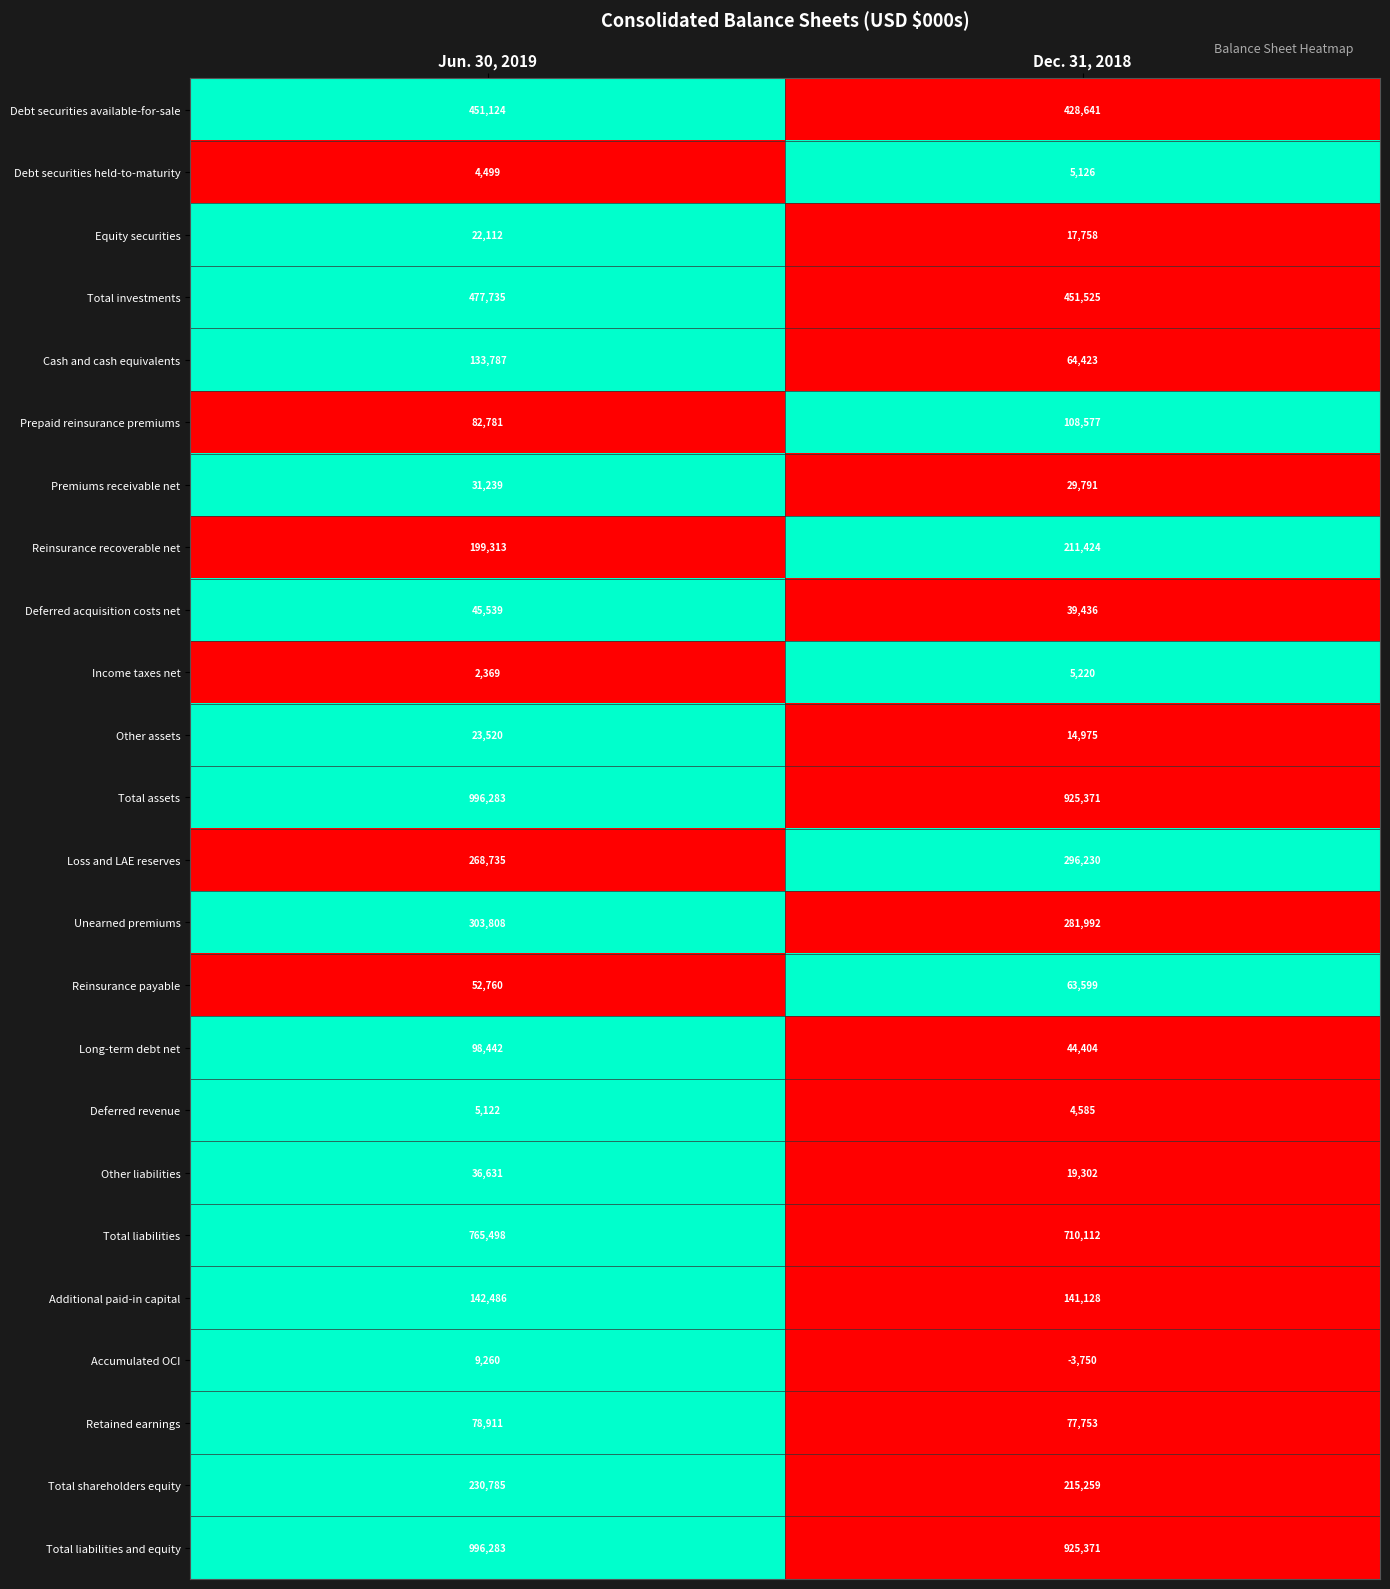

List the labels in order of Reinsurance payable value, largest first.

Dec. 31, 2018, Jun. 30, 2019